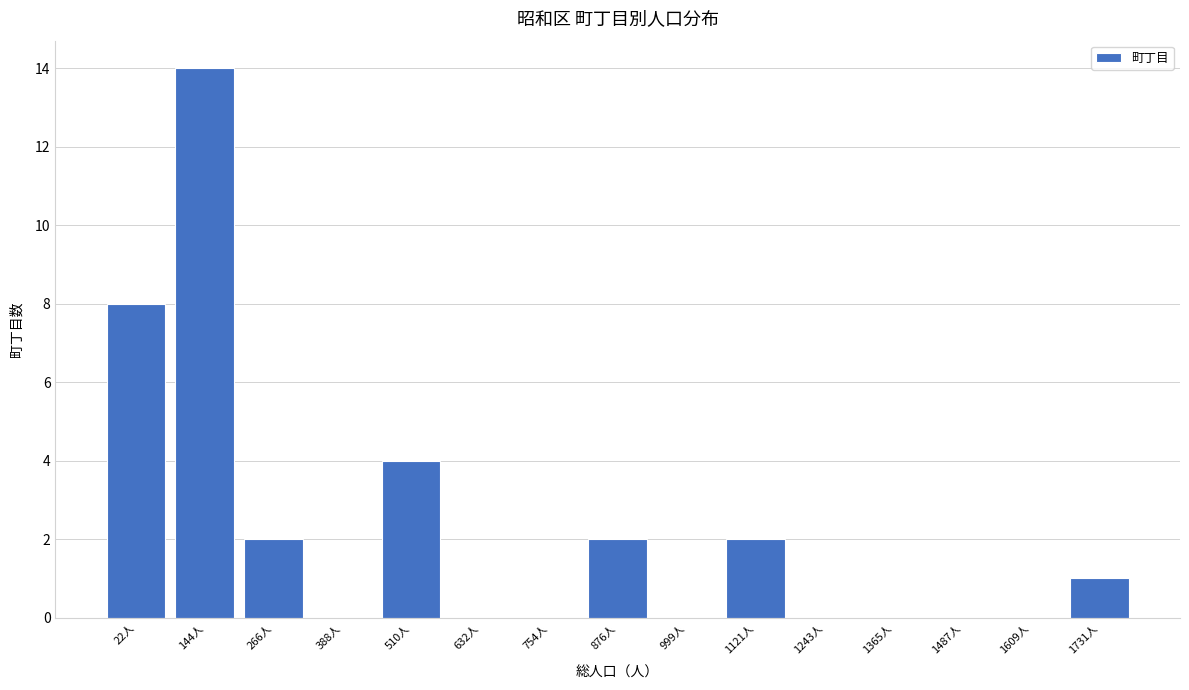

Reading left to right, extract all data points from this chart.

22人=8	144人=14	266人=2	388人=0	510人=4	632人=0	754人=0	876人=2	999人=0	1121人=2	1243人=0	1365人=0	1487人=0	1609人=0	1731人=1